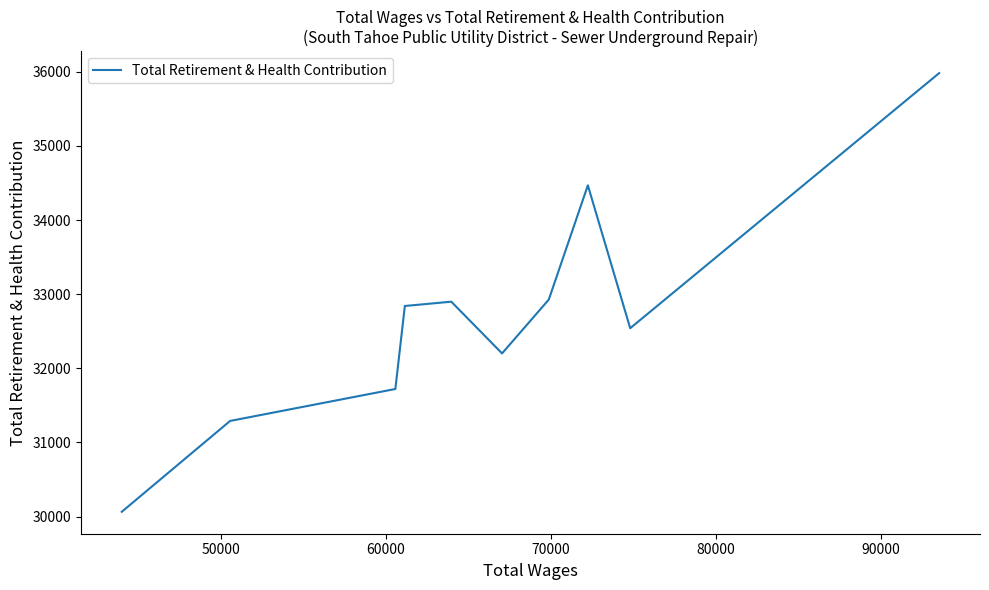

What is the label of the 9th point from the right?

50000